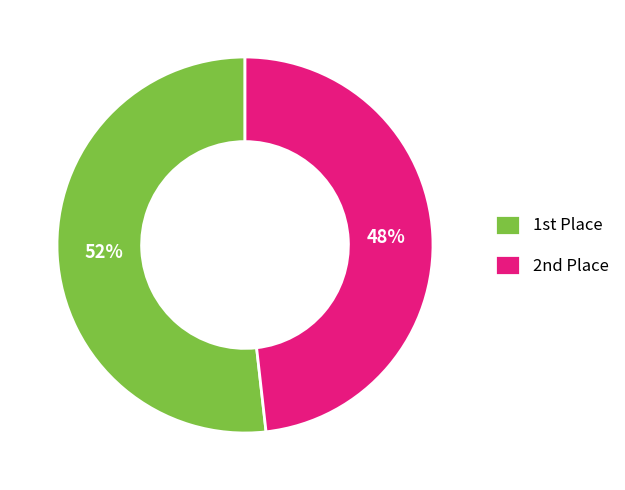

To the nearest percent, what is the average slice percentage?

50%